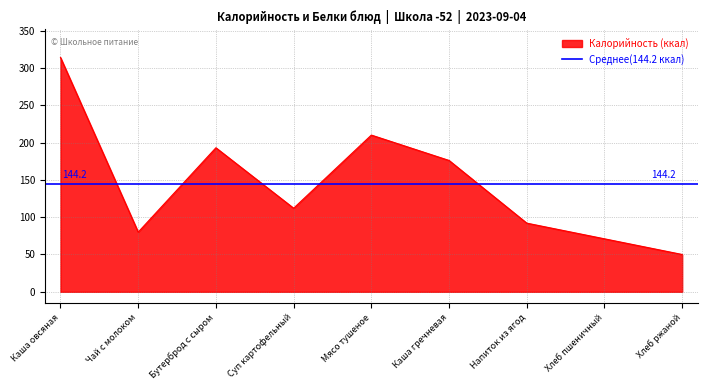

Between Каша гречневая and Мясо тушеное, which is larger?

Мясо тушеное